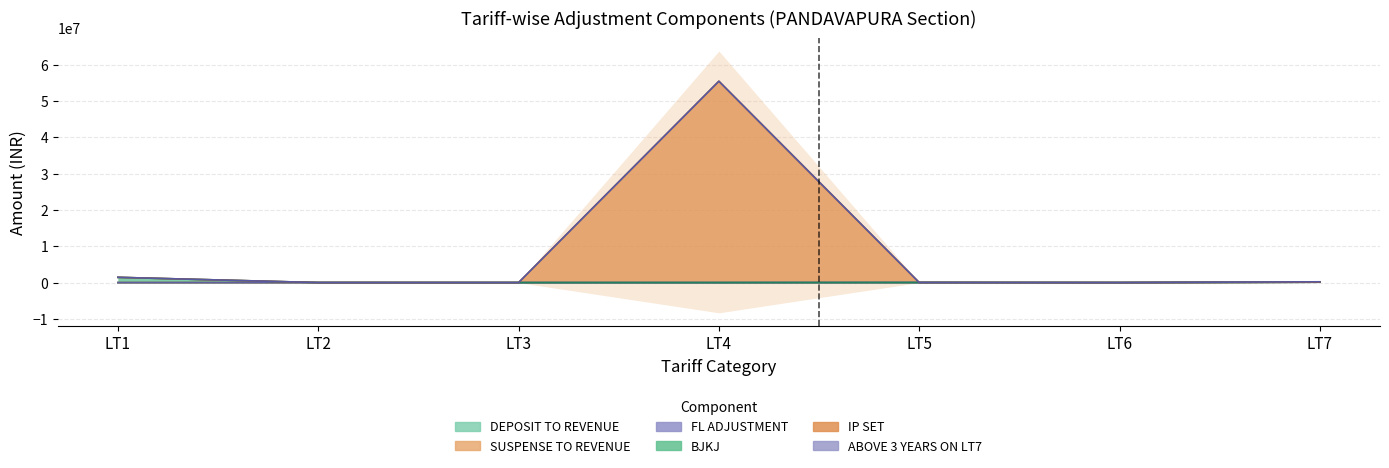

The value of ABOVE 3 YEARS ON LT7 at LT7 is 118651.0. True or false?

True